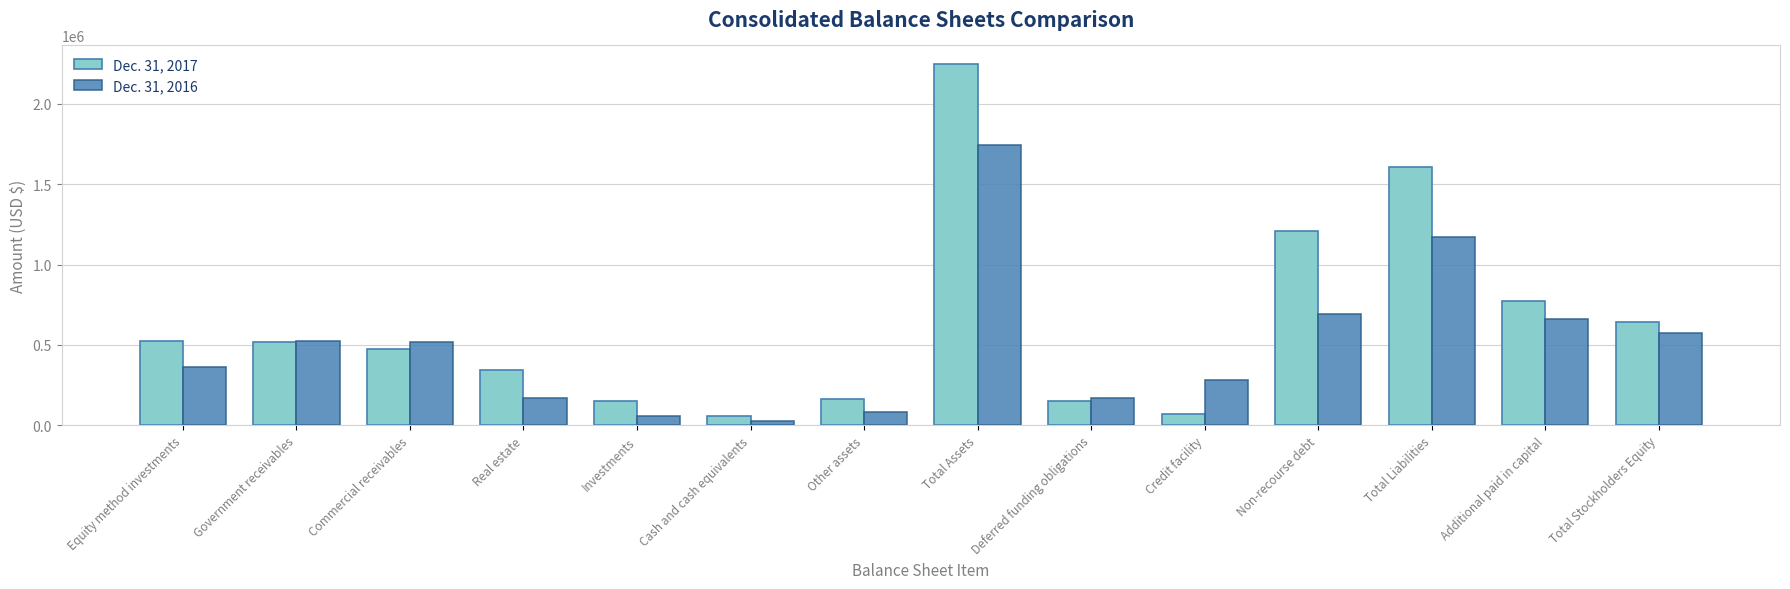

What is the difference between the second highest and second lowest values in the Dec. 31, 2016 series?

1113490